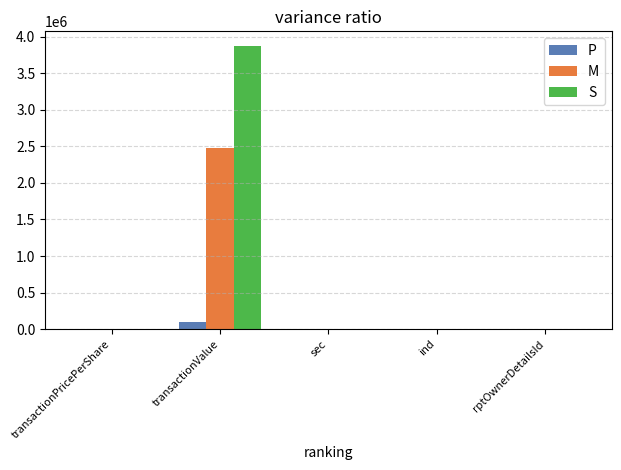

Which category has the highest value in the M series?

transactionValue